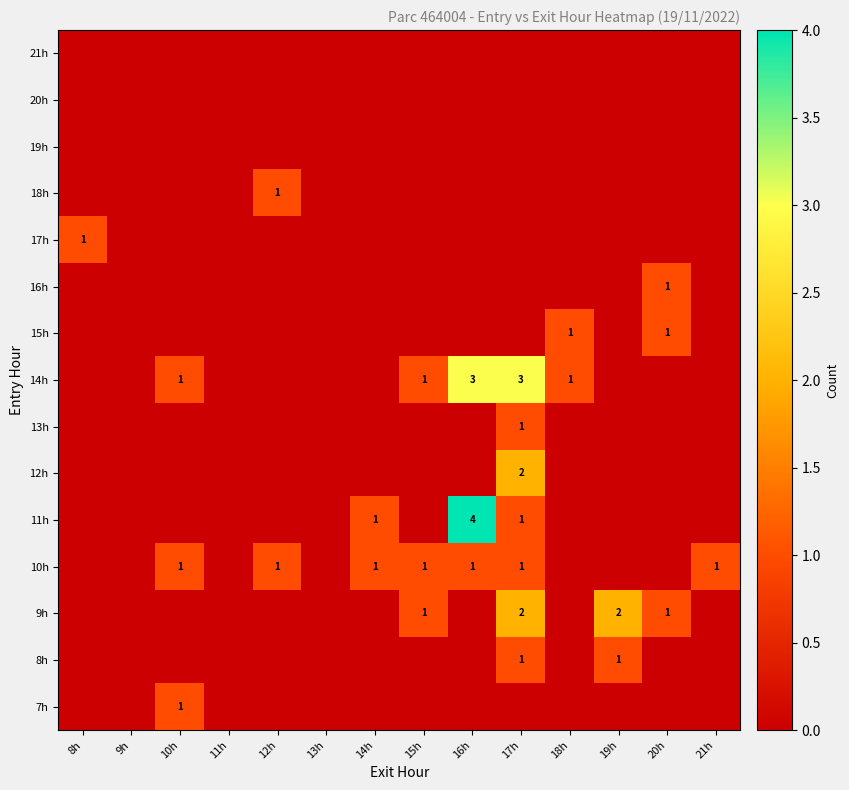

True or false: 10h has a value of 1 at 14h.

True